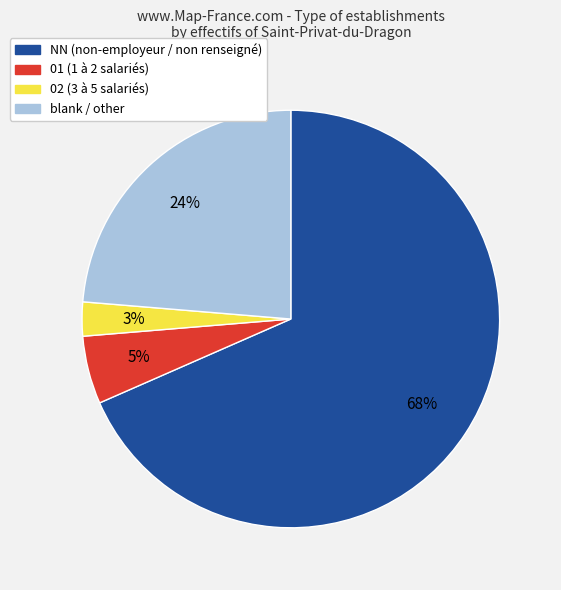

Does any single category account for the majority?

Yes